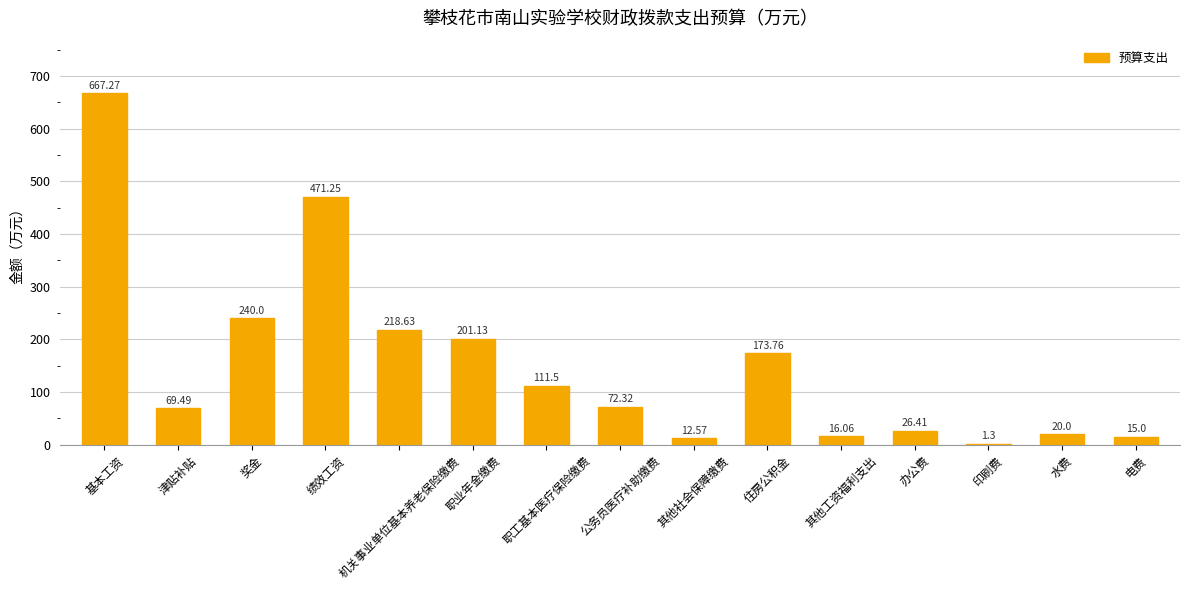

At which label is the value closest to 334?

奖金